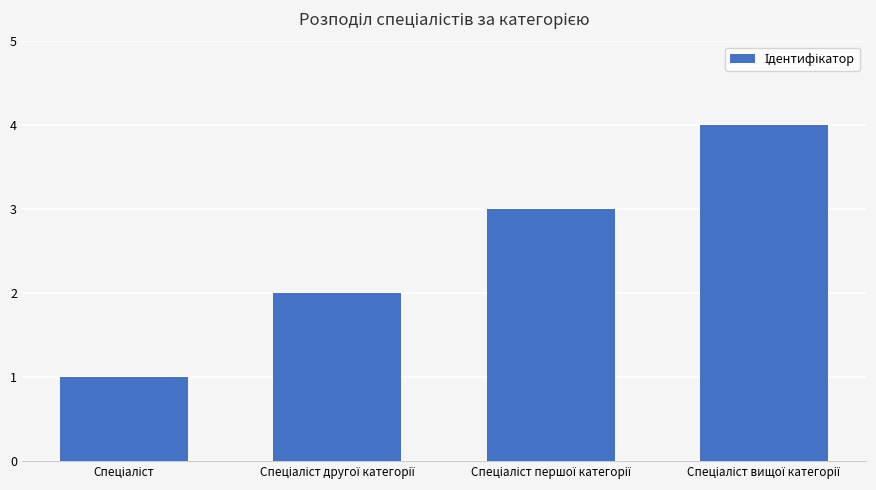

Count the values in the range 2 to 4.

3